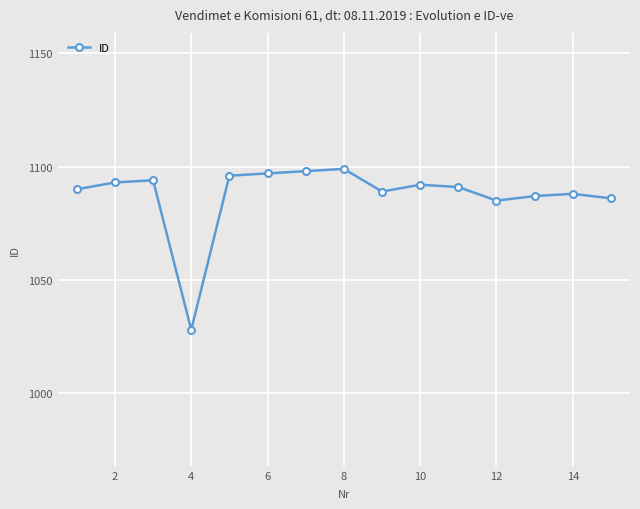

Reading left to right, extract all data points from this chart.

1090	1093	1094	1028	1096	1097	1098	1099	1089	1092	1091	1085	1087	1088	1086